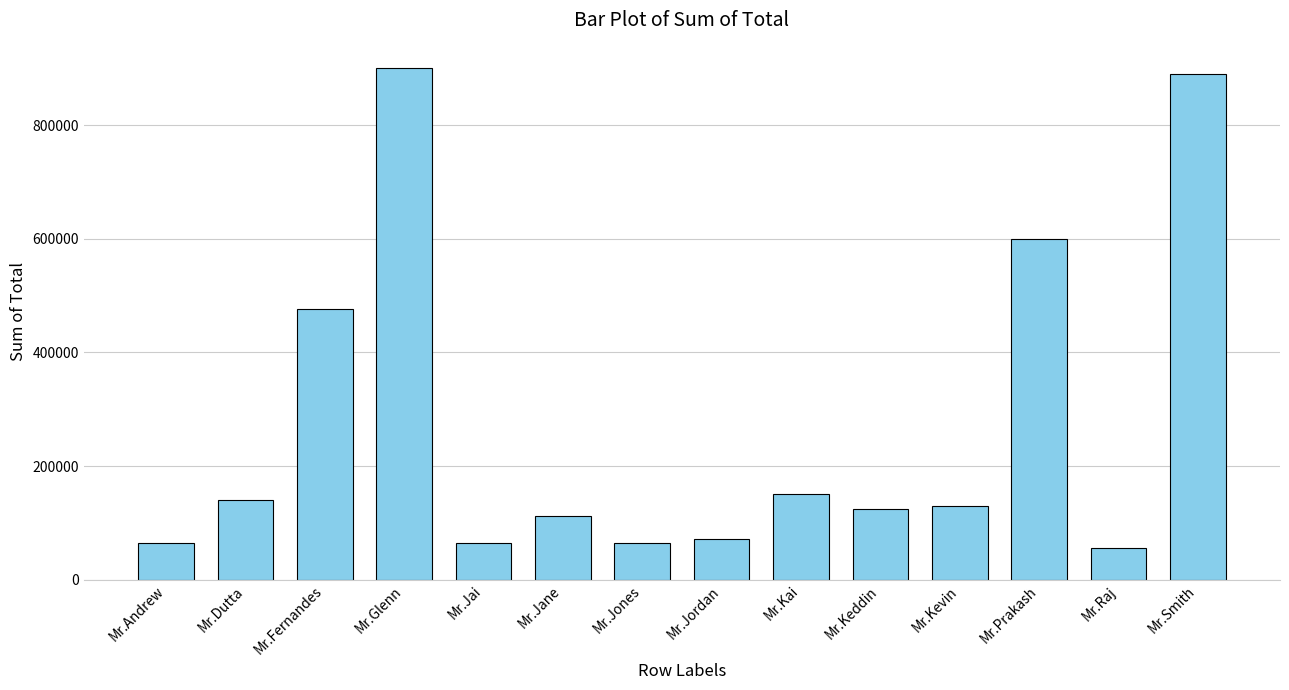

What is the minimum value shown in the chart?

56000